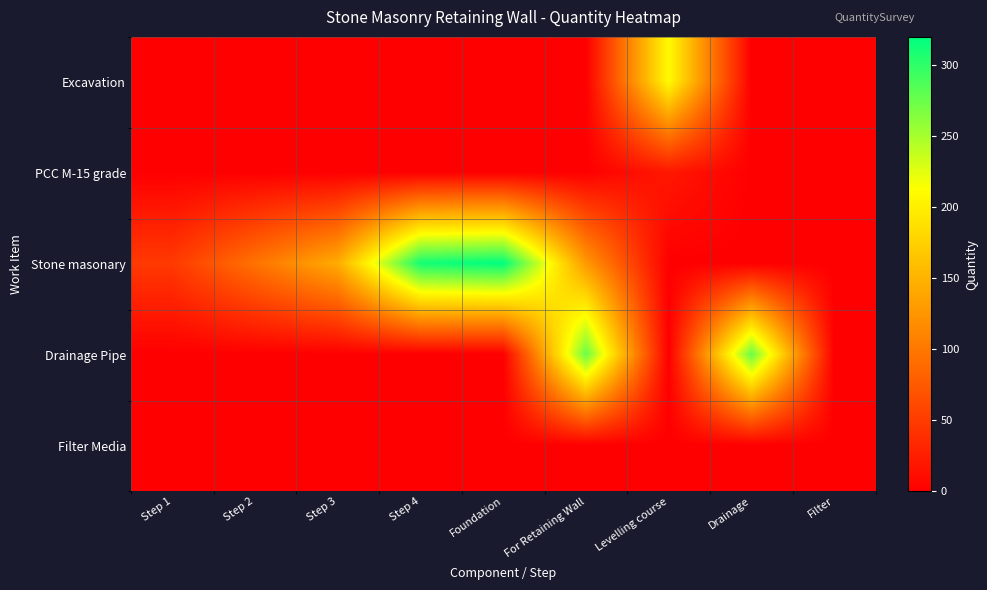

What is the difference between the highest and lowest values at Levelling course?

210.0